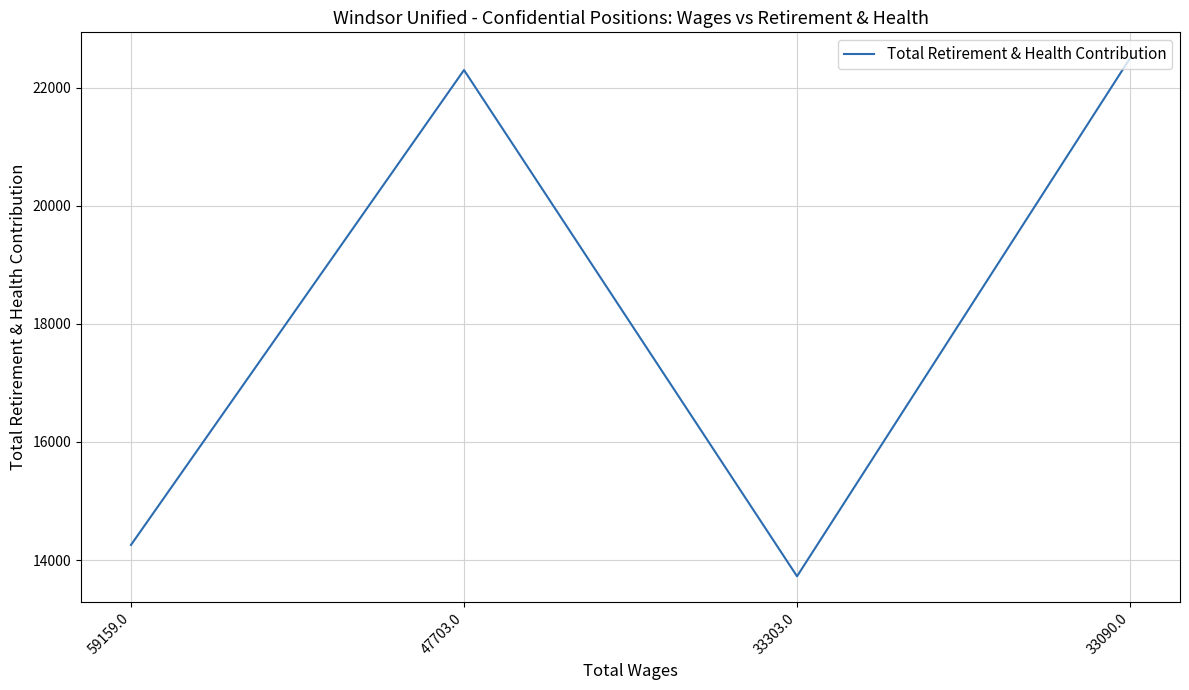

What is the change in value from 59159.0 to 47703.0?

+8042